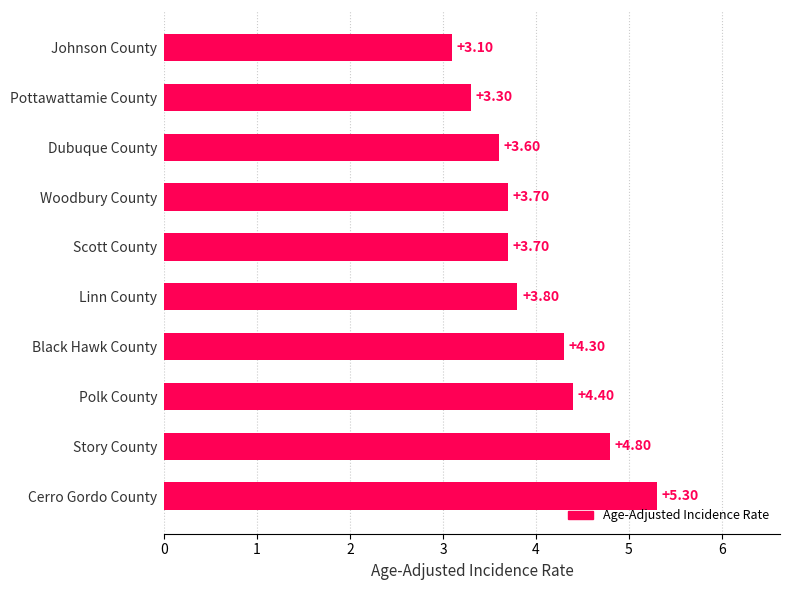

What is the average value?

4.0